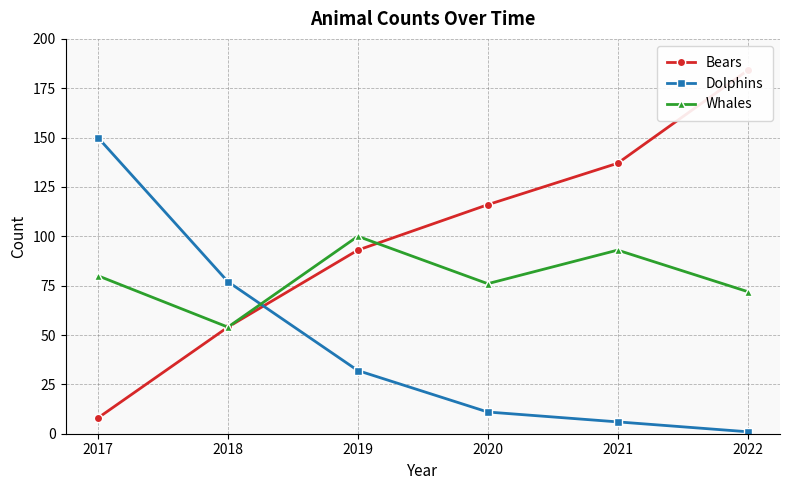

Rank the series by their average value, from highest to lowest.

Bears, Whales, Dolphins